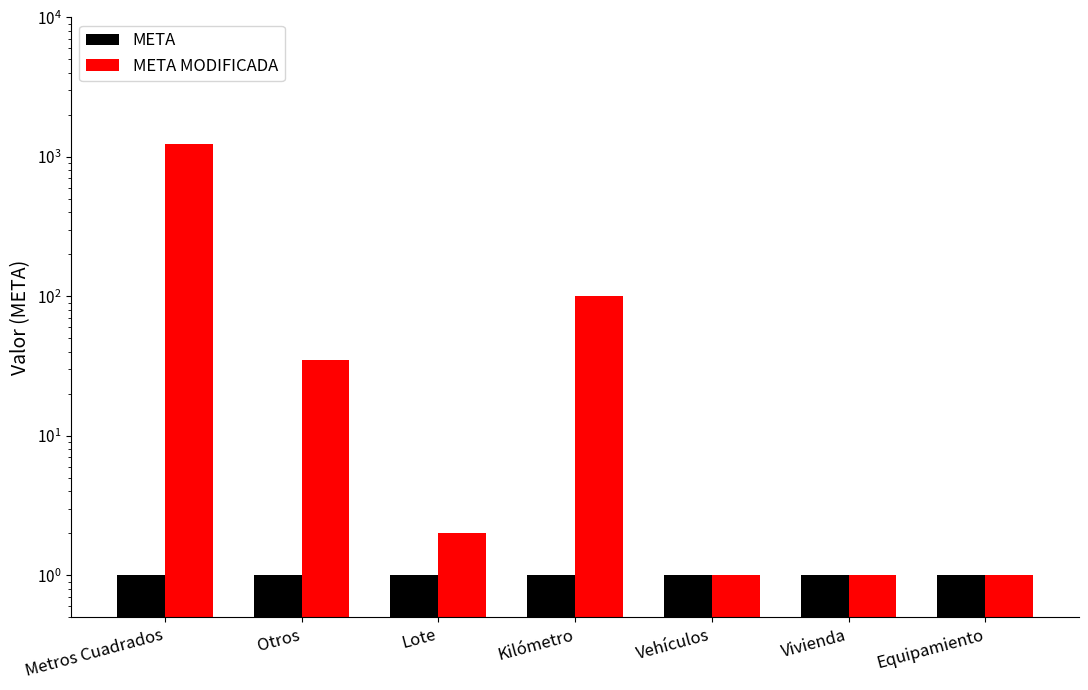

How many groups of bars are there?

7